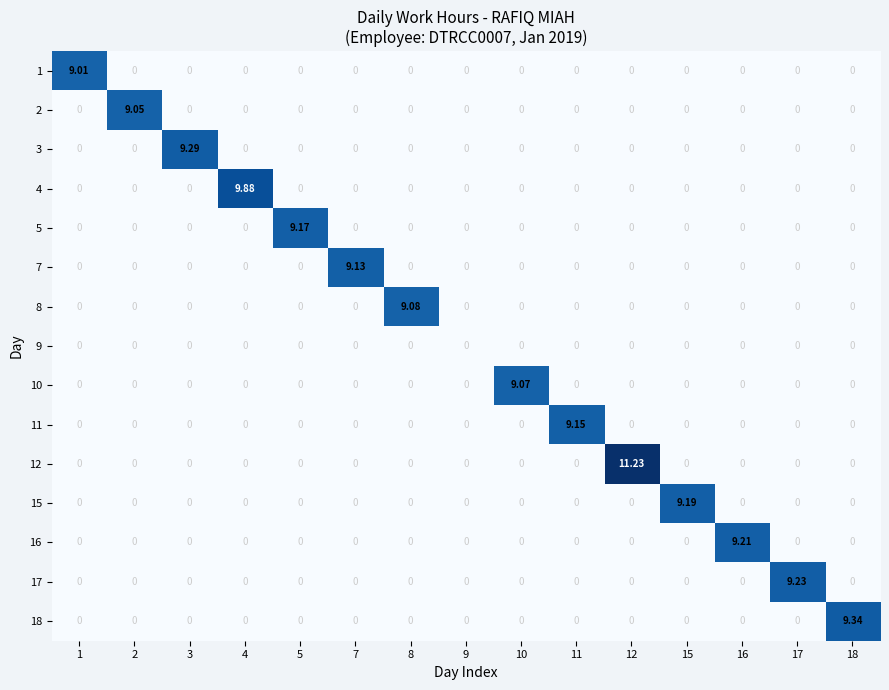

How many values in the 8 series exceed 0?

1